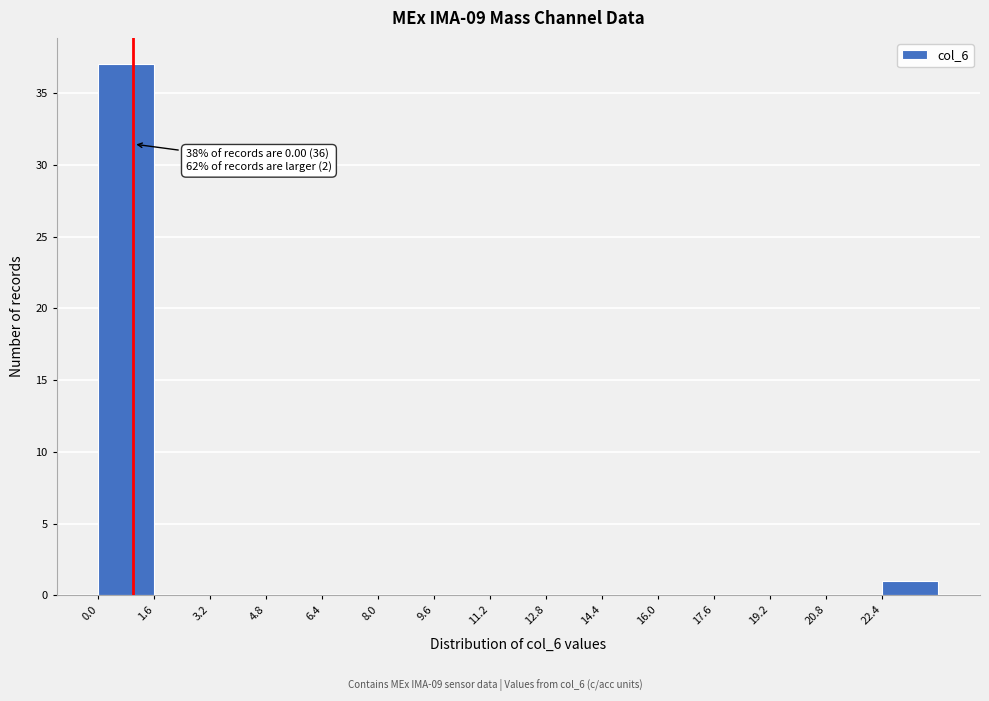

Over which range of the x-axis is the bar tallest?

0.0 to 1.6